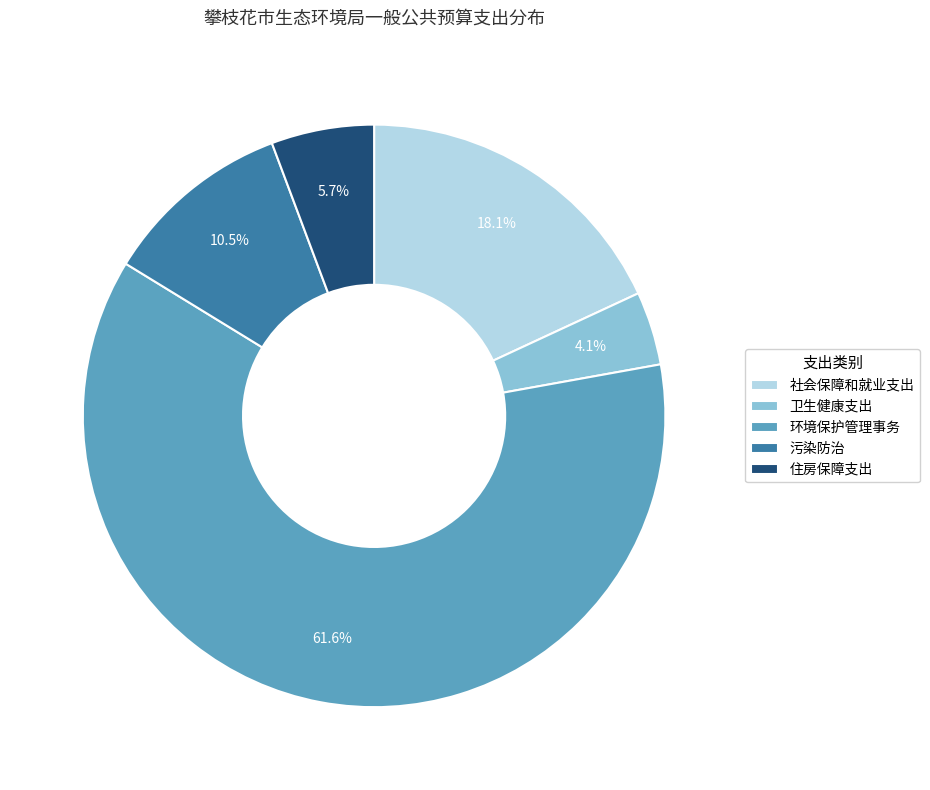

Is the sum of 污染防治 and 卫生健康支出 greater than half?

No